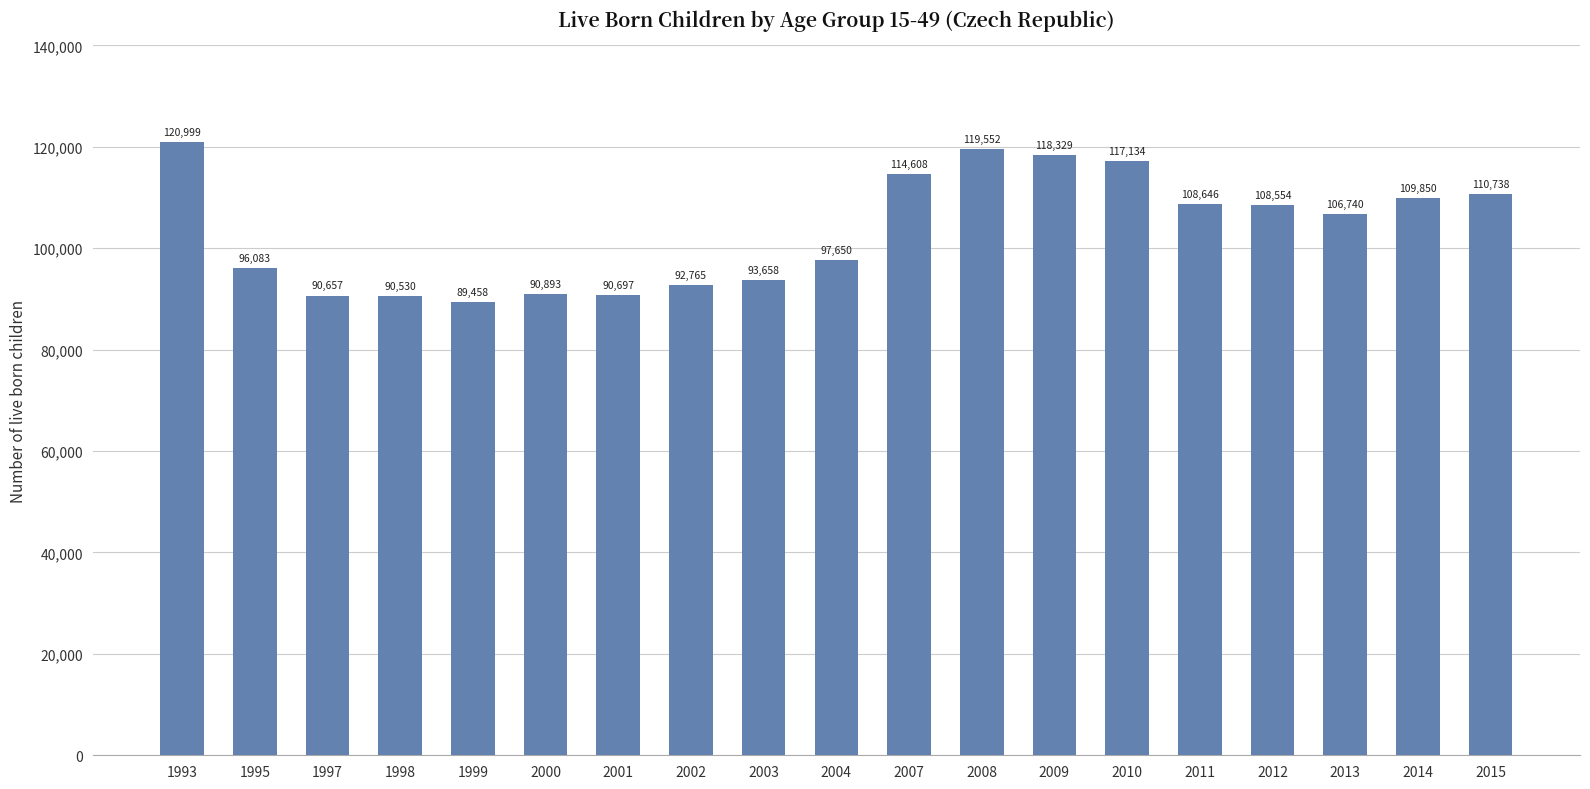

How many categories are shown in the chart?

19